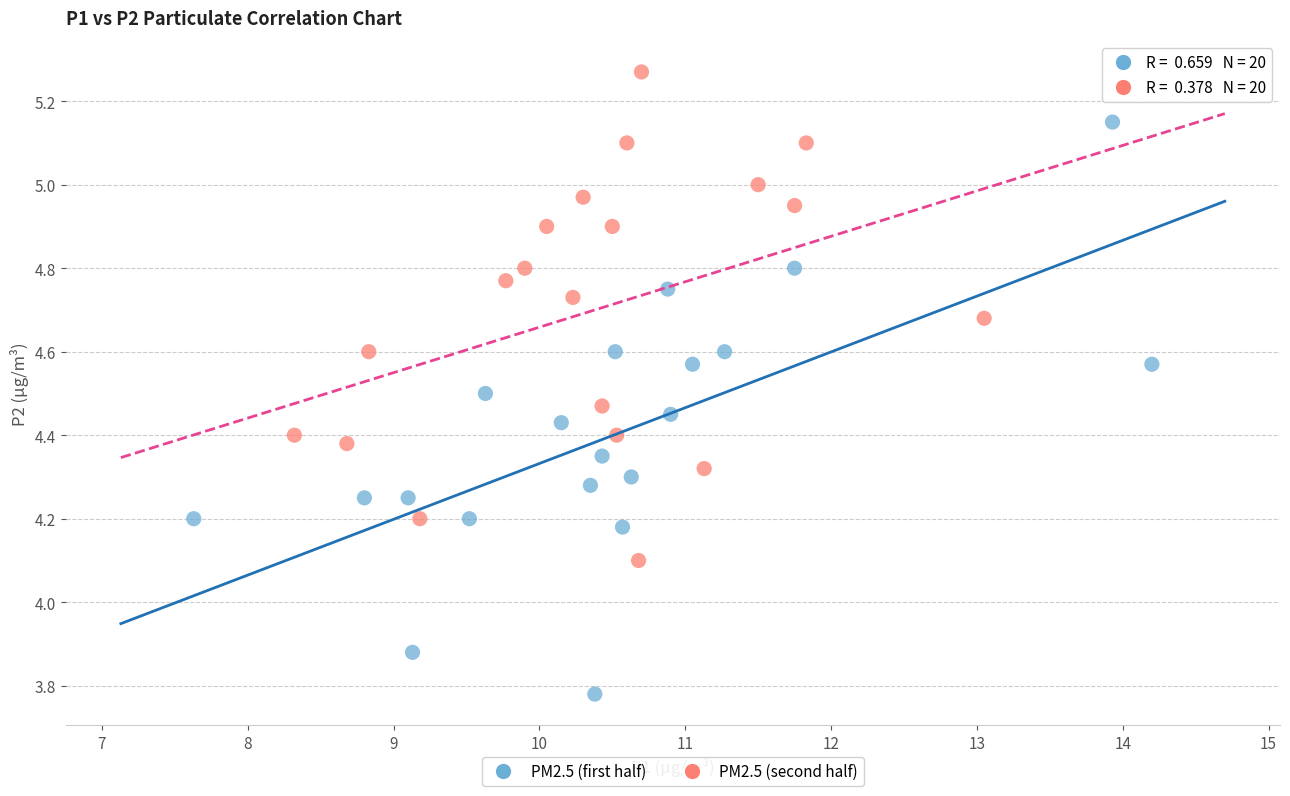

What are all the series names shown in the legend?

PM2.5 (first half), PM2.5 (second half)